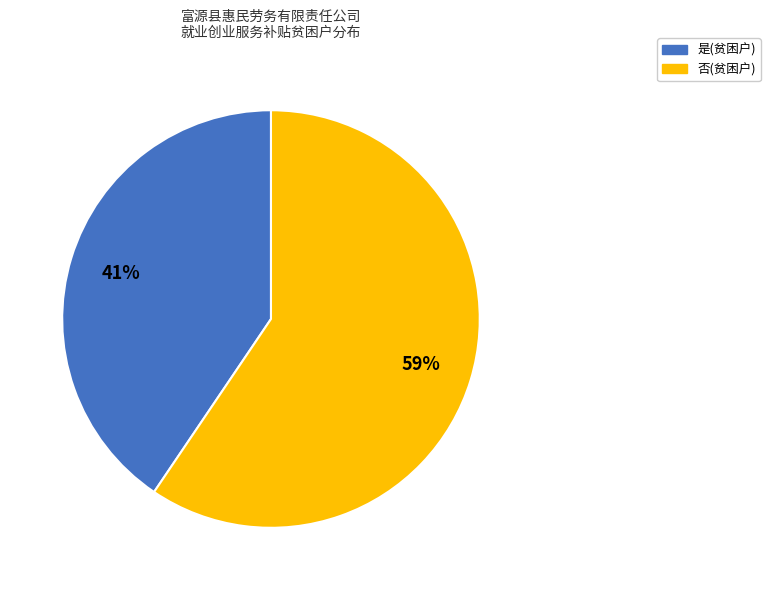

What is the smallest slice in the pie chart?

是(贫困户)